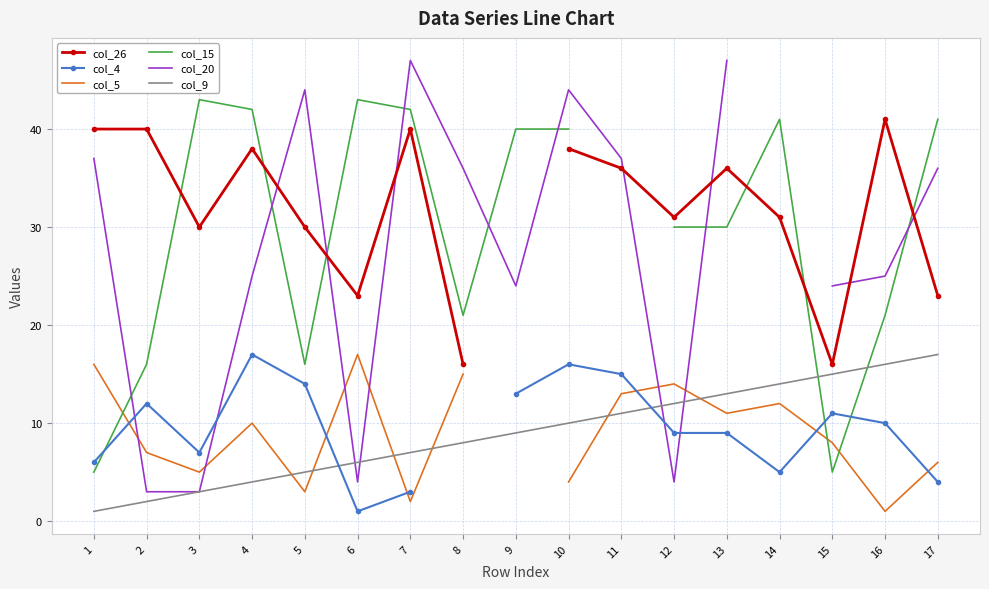

What is the maximum value for col_26?

41.0